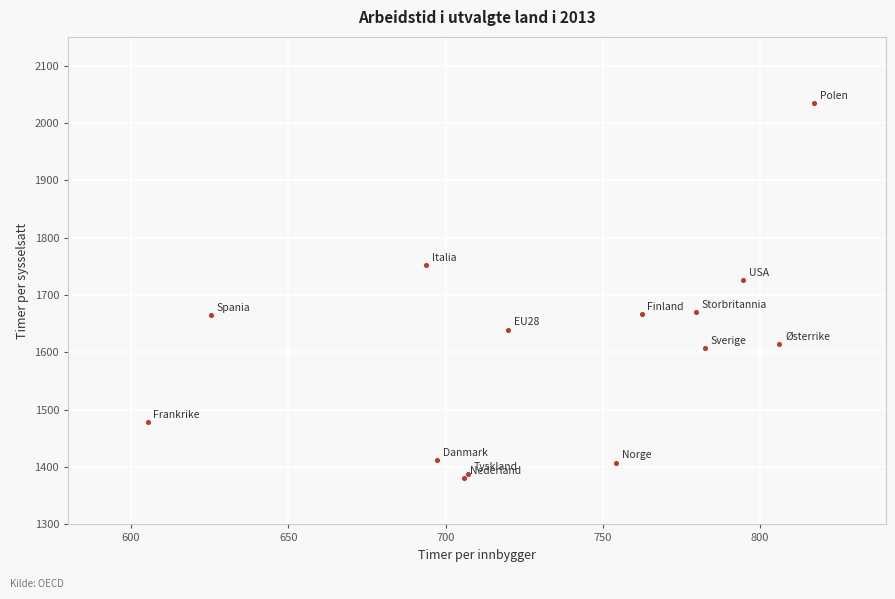

What Y value in the scatter plot is closest to 1707?

1725.3